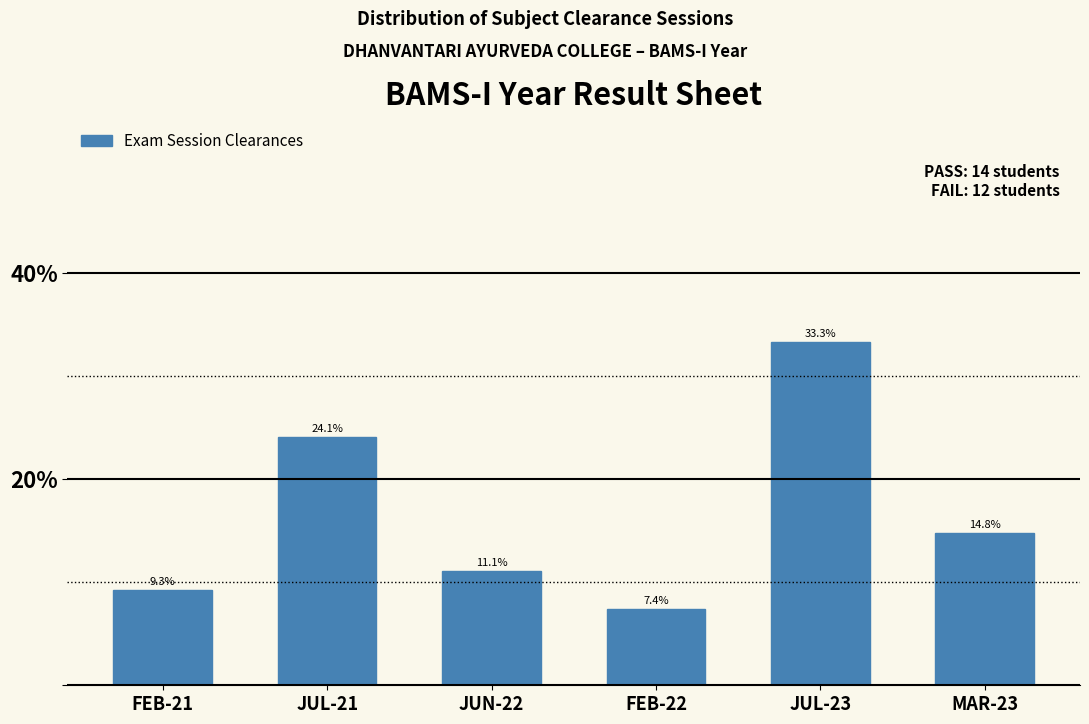

Reading right to left, extract all data points from this chart.

14.8	33.3	7.4	11.1	24.1	9.3